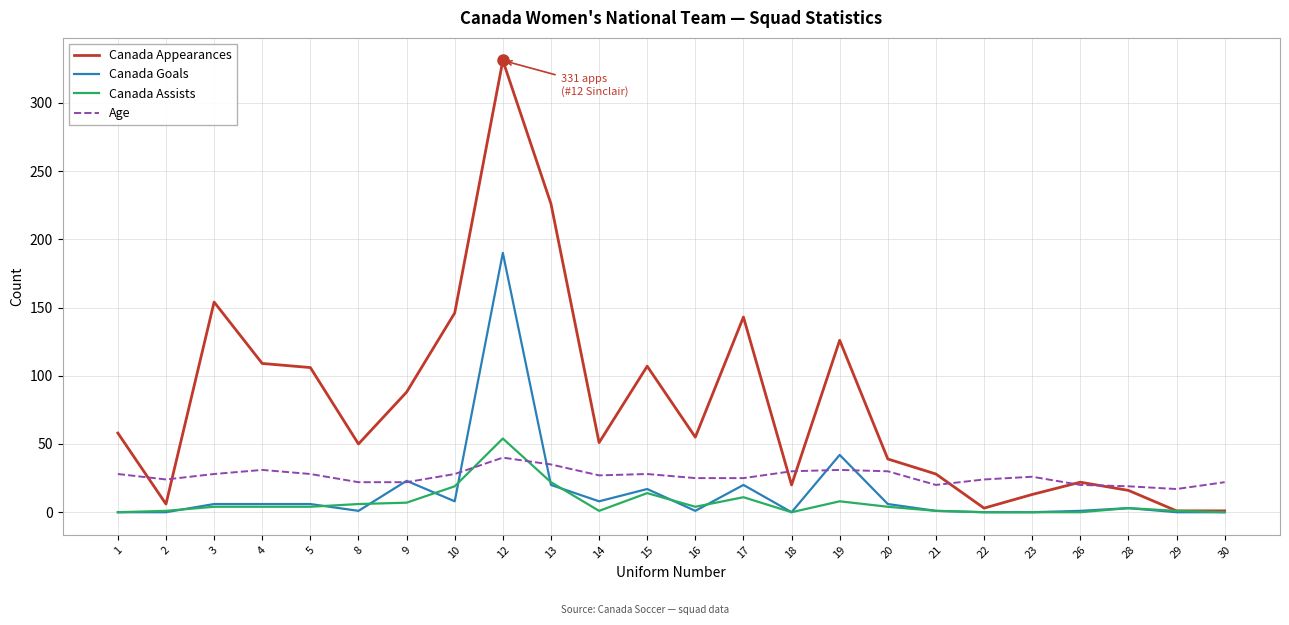

What is the difference between the maximum and second lowest values in the Canada Assists series?

54